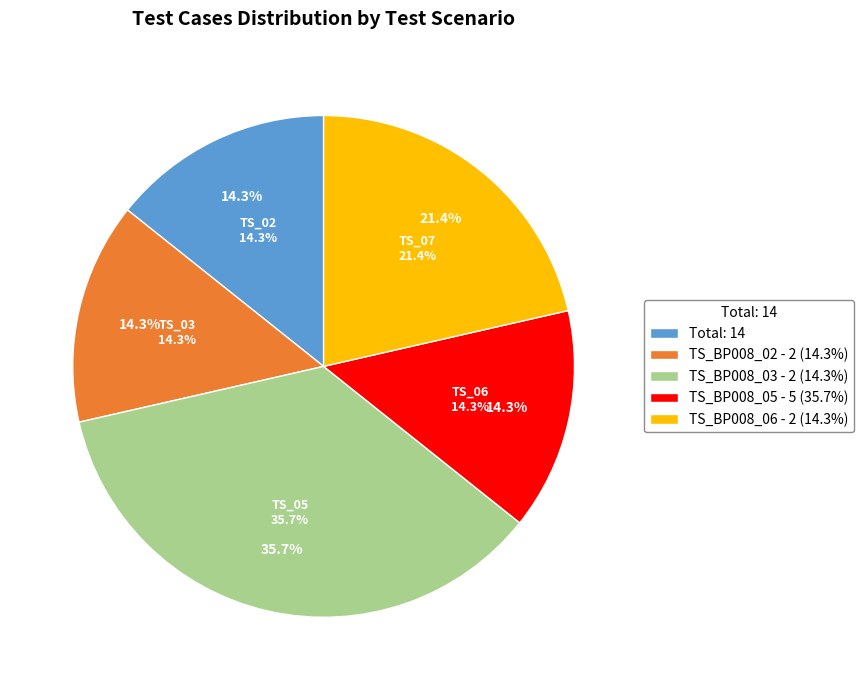

Is the sum of TS_BP008_03 and TS_BP008_06 greater than half?

No